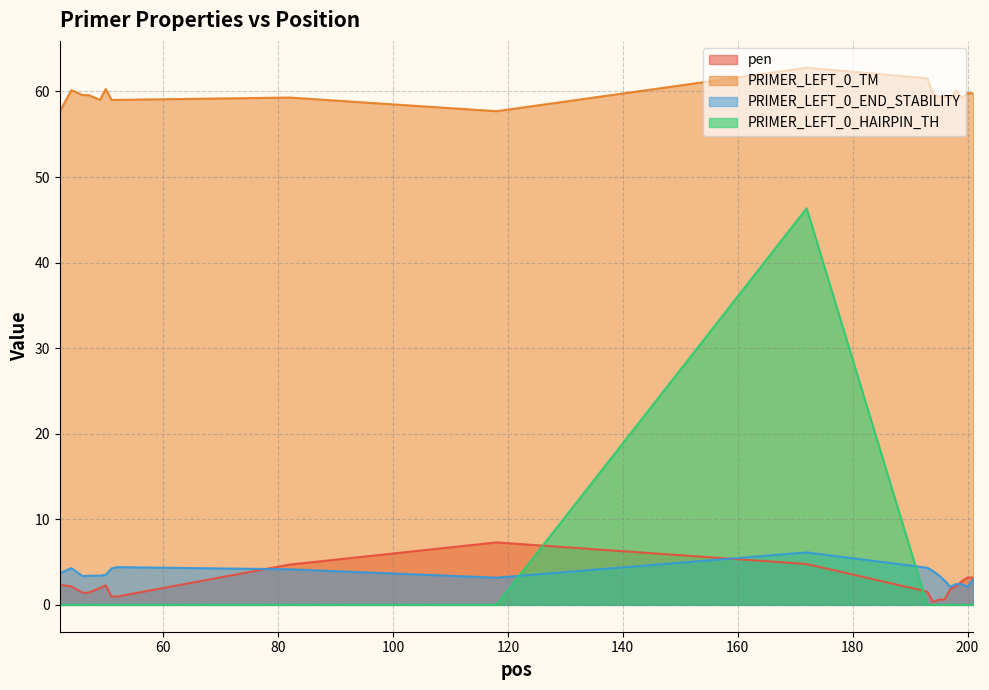

What is the minimum value for PRIMER_LEFT_0_END_STABILITY?

2.1